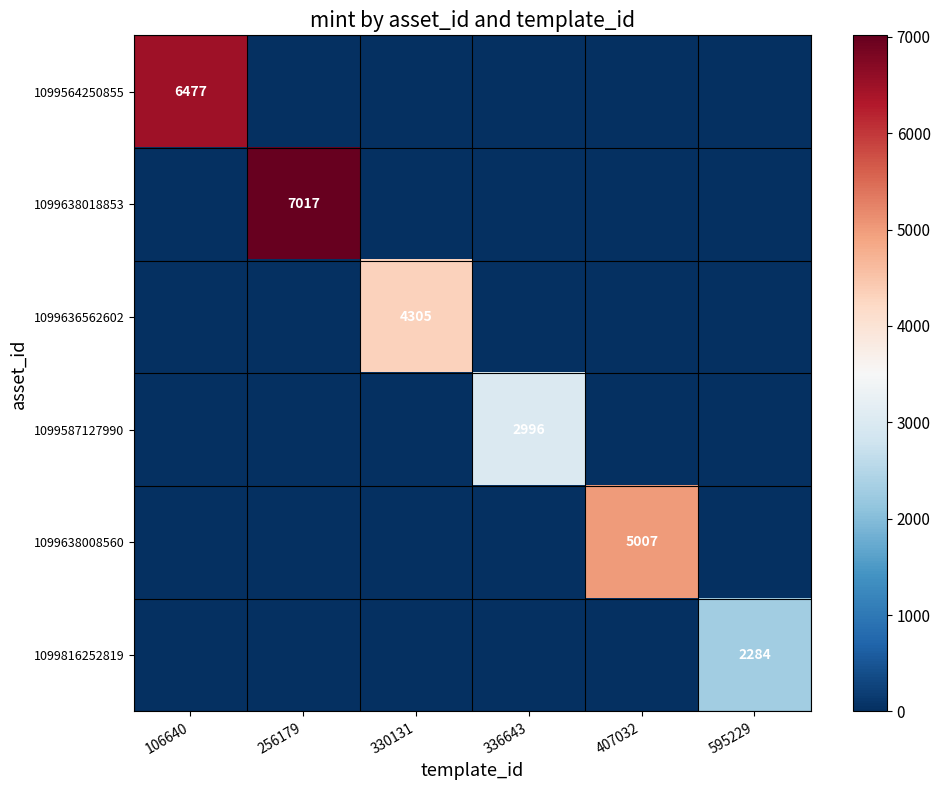

Is the value of 1099638008560 at 330131 greater than the value of 1099636562602 at 336643?

No